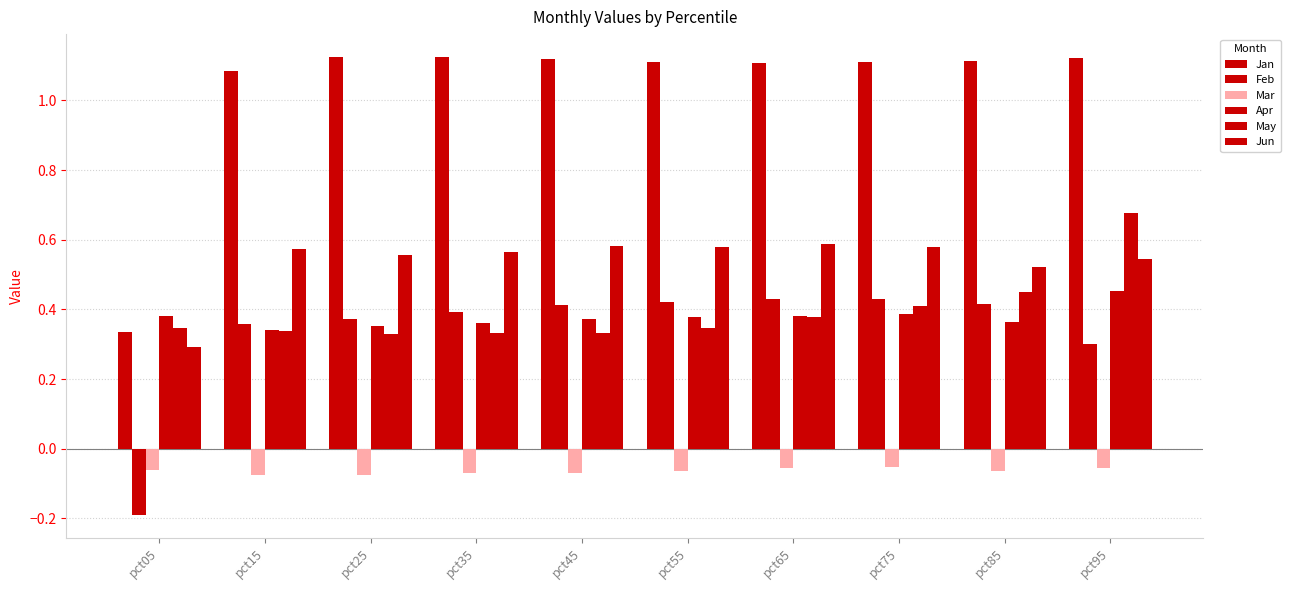

At how many categories does at least one series exceed 0?

10